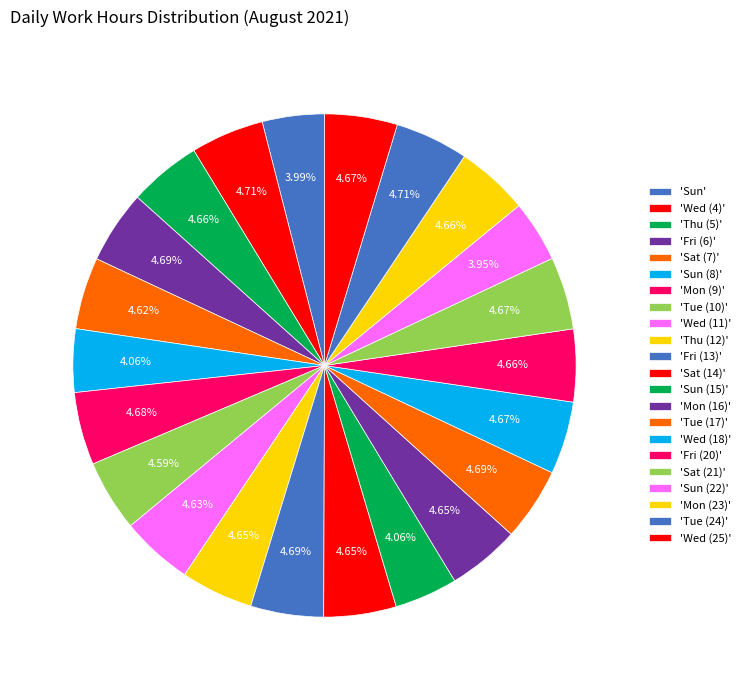

How many segments does this pie chart have?

22